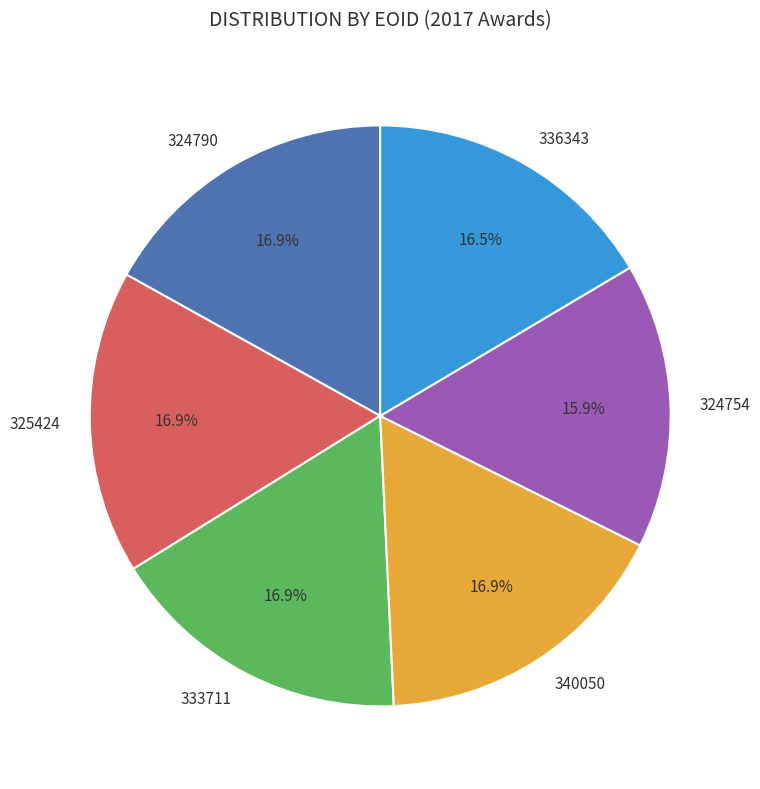

Is it true that 340050 is 4% of the pie?

False